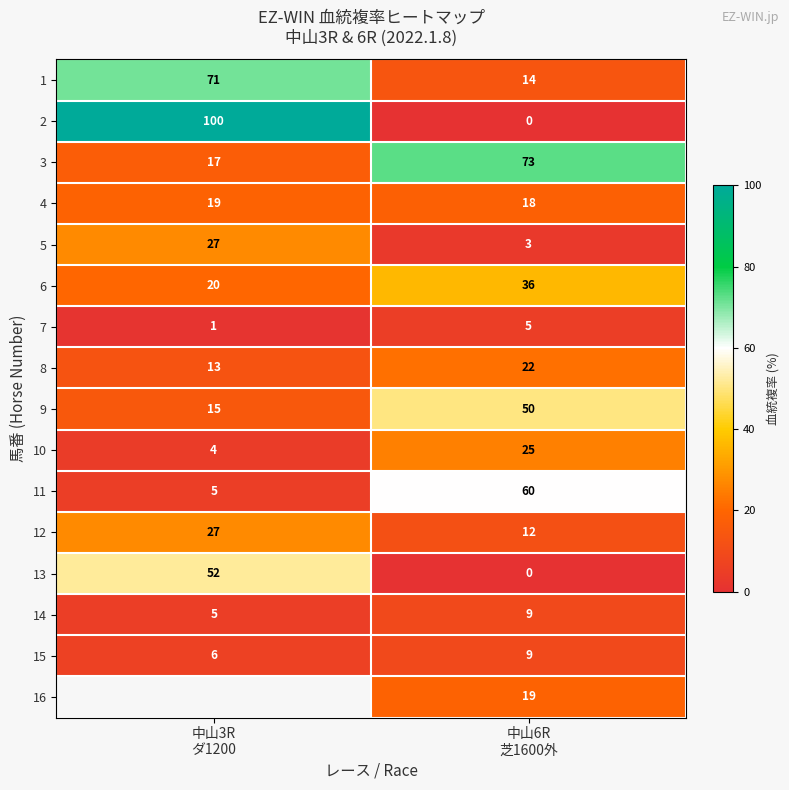

What is the average value of the 6 series?

28